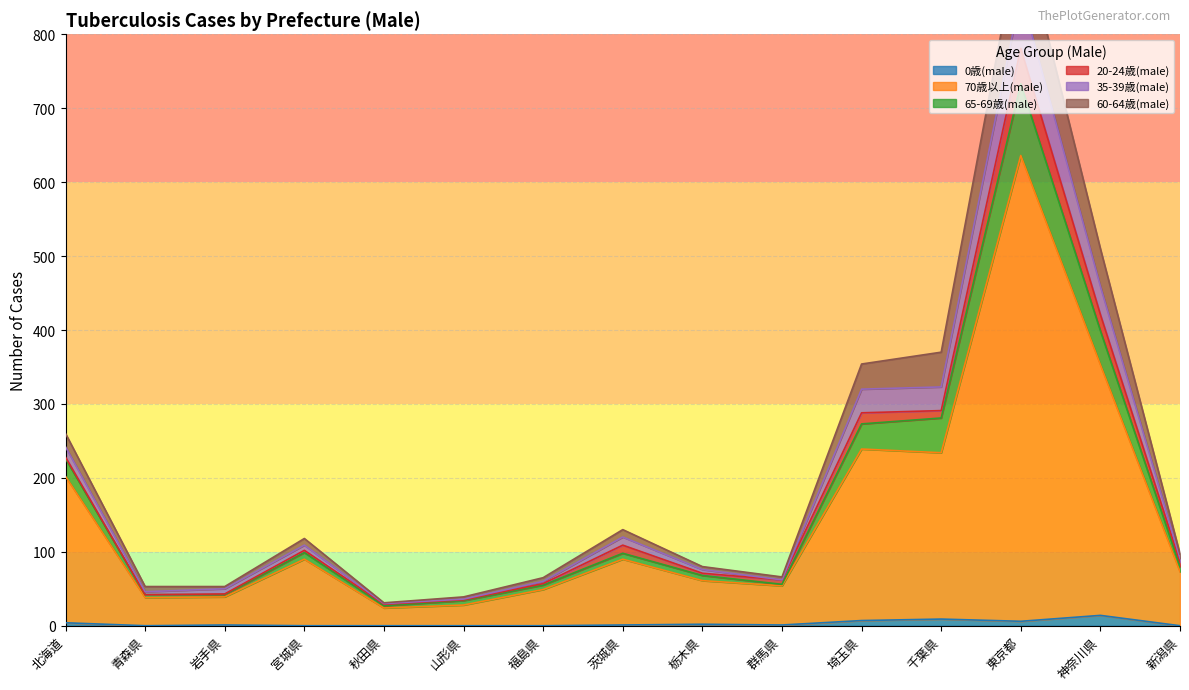

True or false: 0歳(male) has a value of 0 at 宮城県.

True